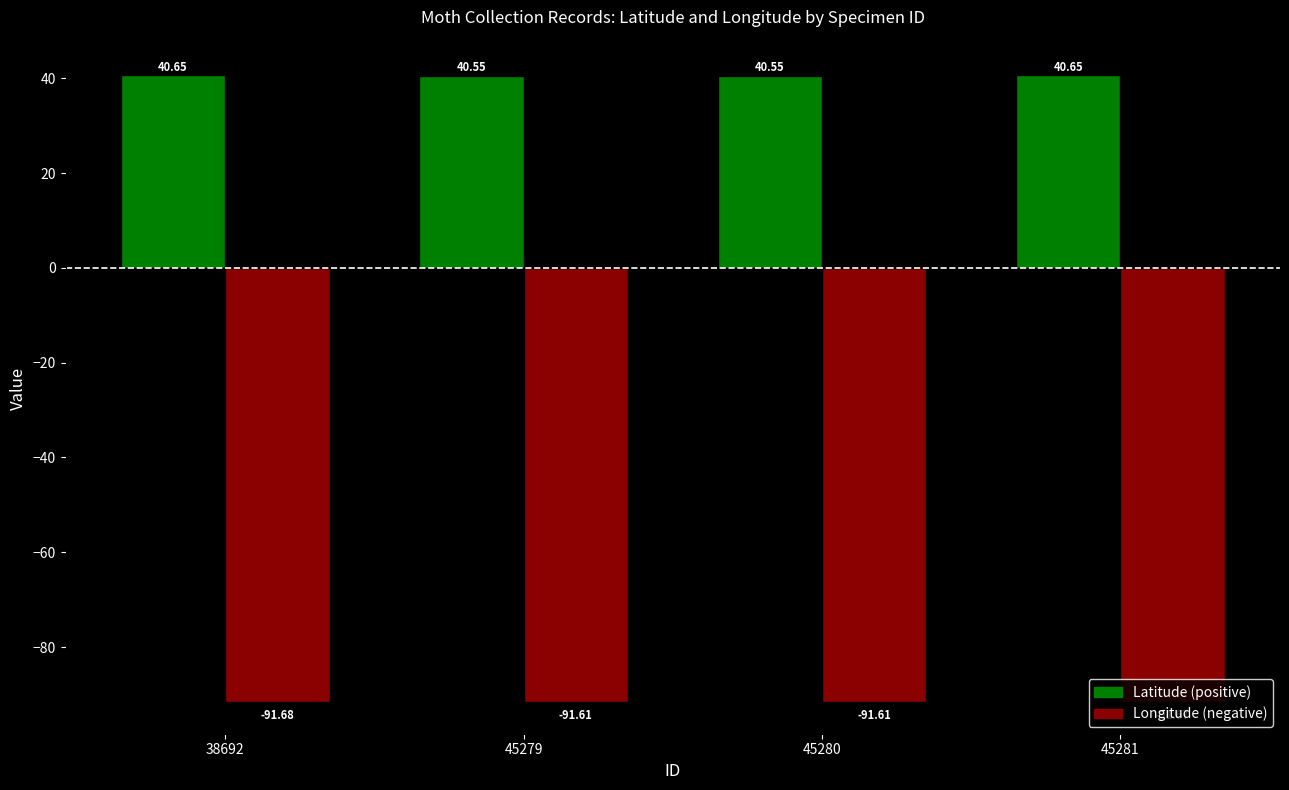

What is the minimum value shown in the chart?

-91.7